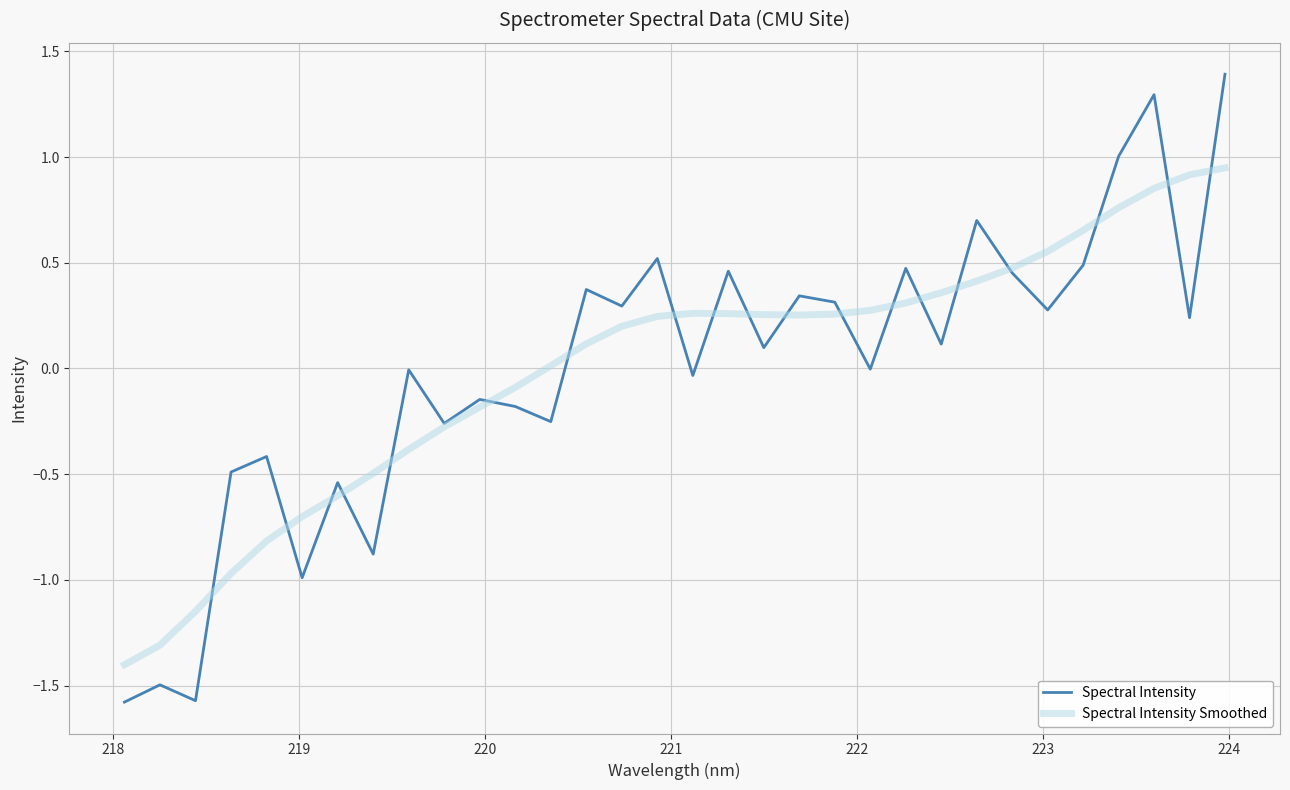

List the series in order of their peak value, lowest first.

Spectral Intensity Smoothed, Spectral Intensity